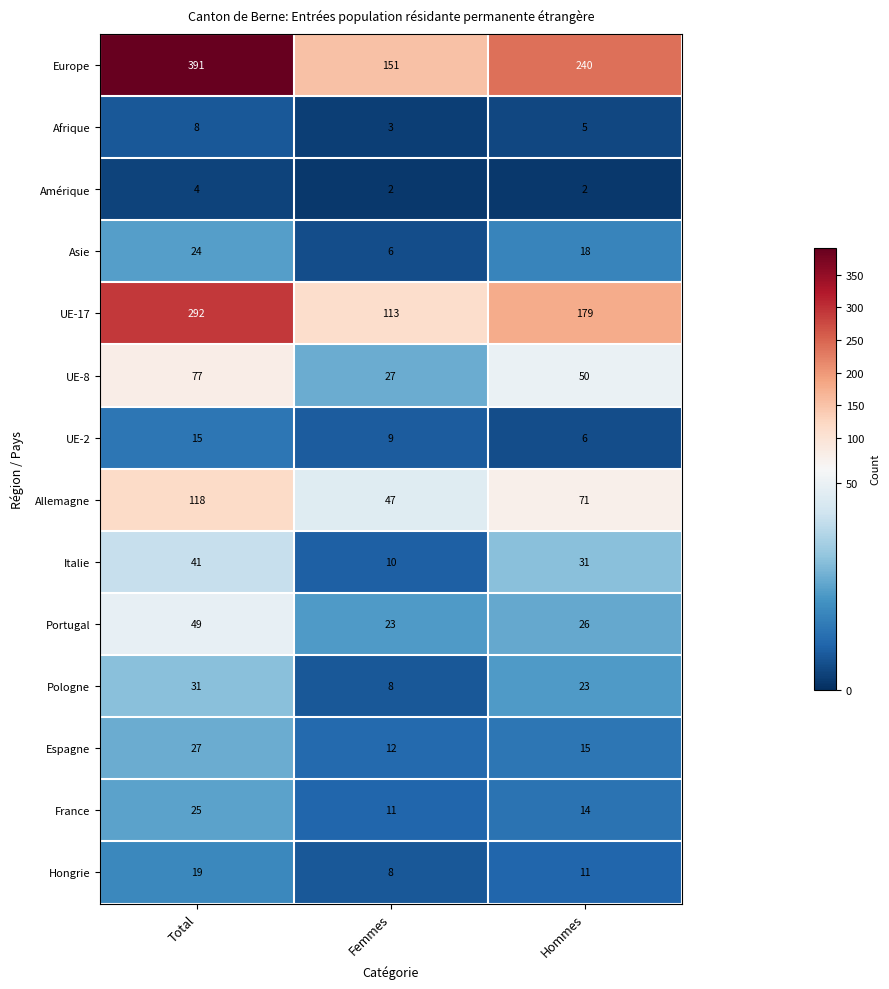

What is the difference between the second highest and minimum values in the Portugal series?

3